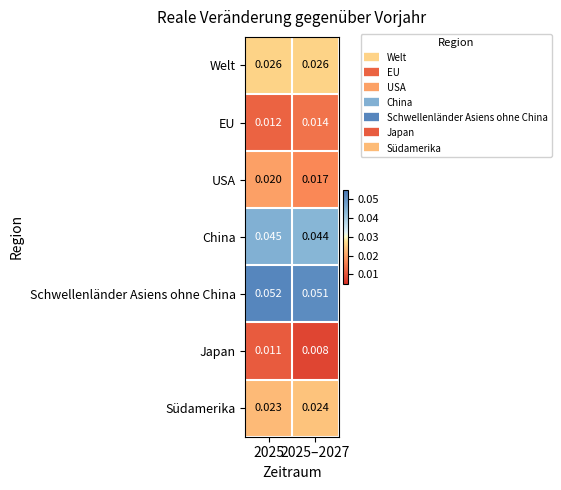

At which category does the chart reach its peak across all series?

2025